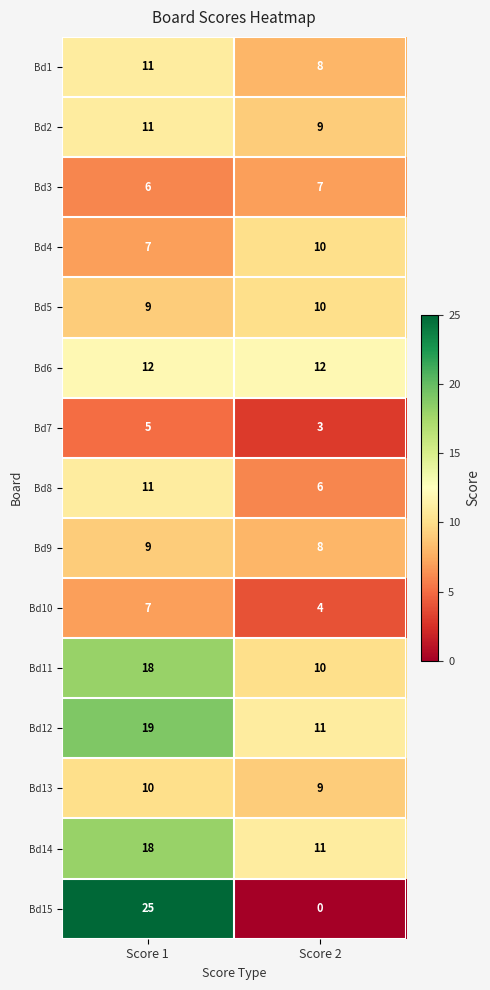

Which series has the largest total across all categories?

Bd12